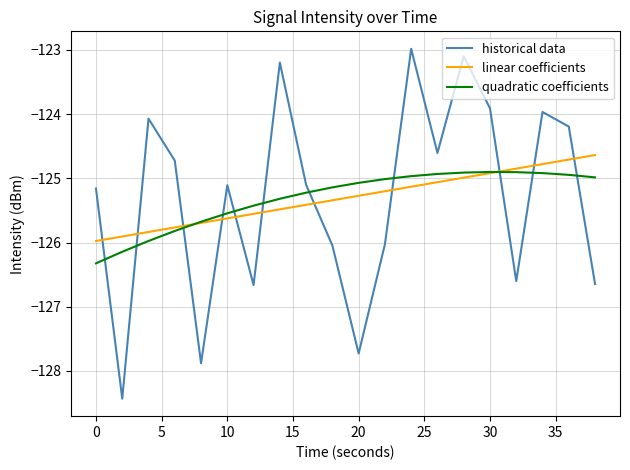

What is the average value of the quadratic coefficients series?

-125.3